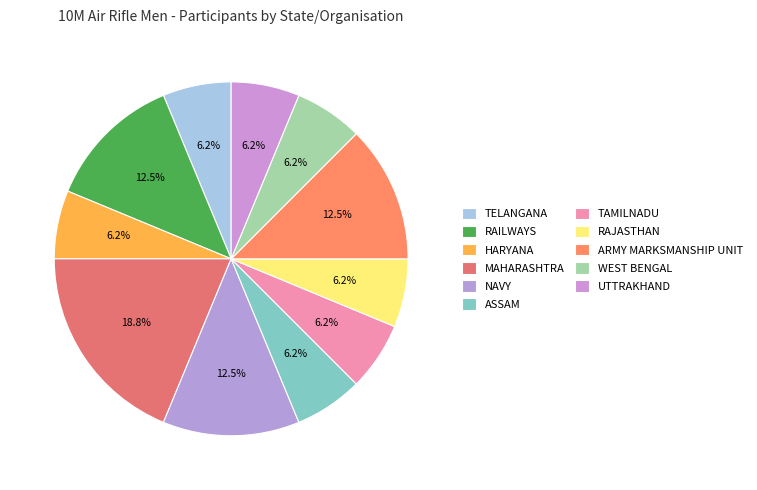

Count the number of slices in the pie.

11